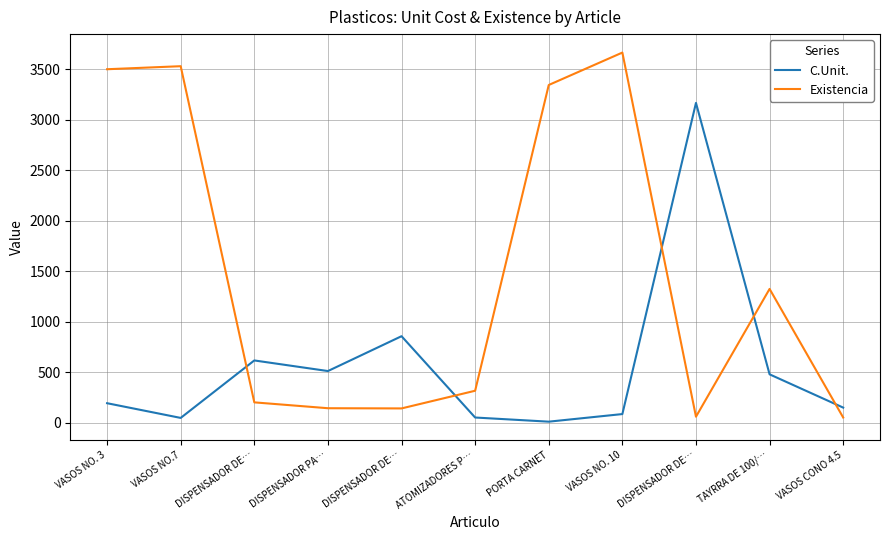

How many interior local peaks does the Existencia series have?

3